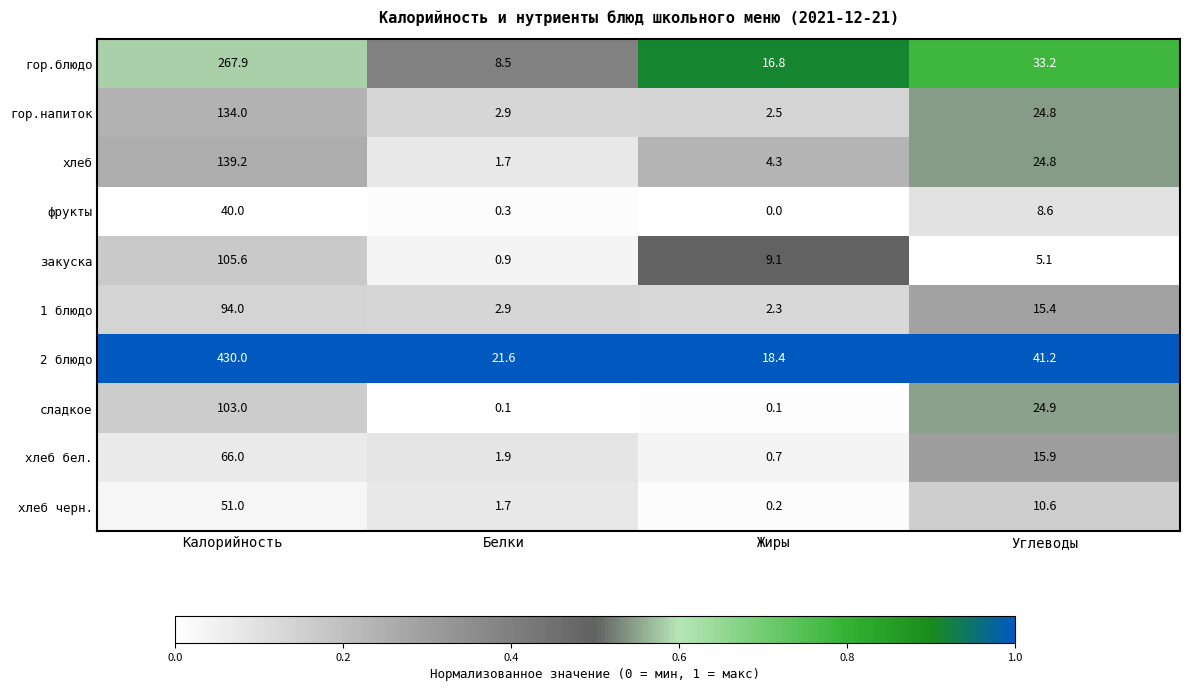

Which series has the widest spread of values?

2 блюдо